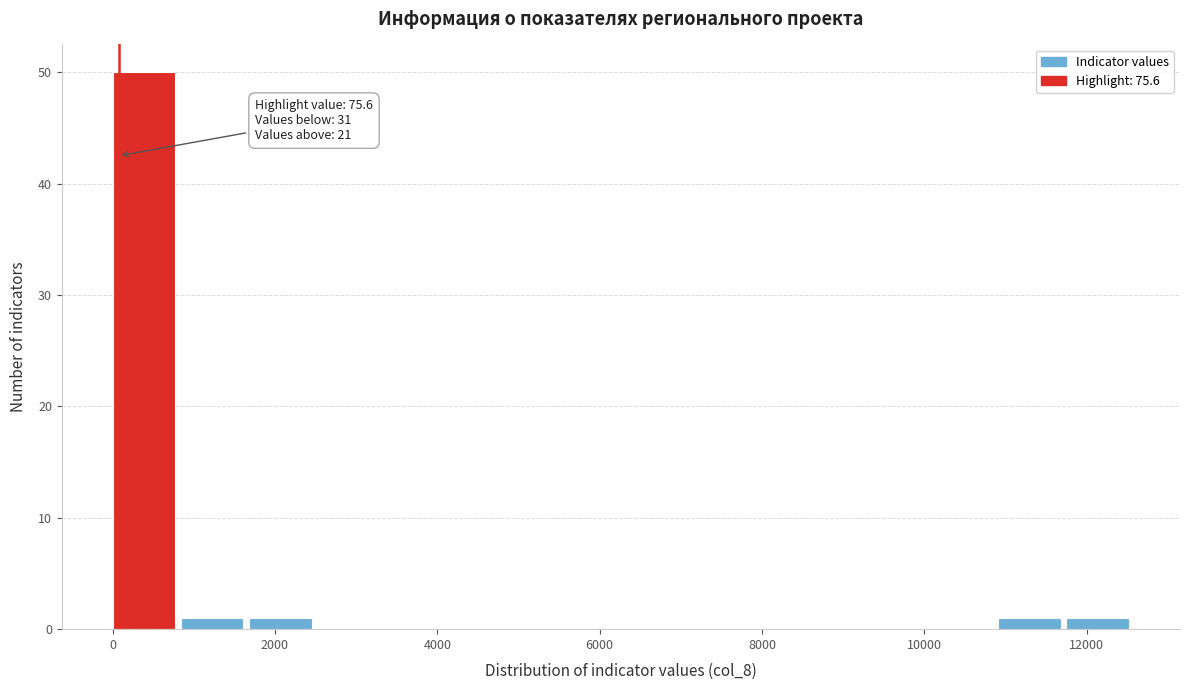

Over which range of the x-axis is the bar tallest?

0 to 800